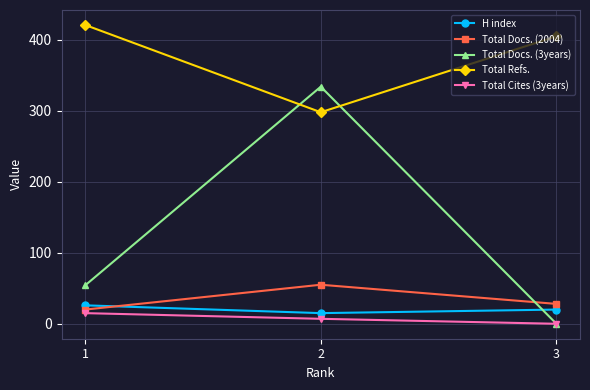

Count the Total Docs. (3years) values in the range 0 to 334.

3